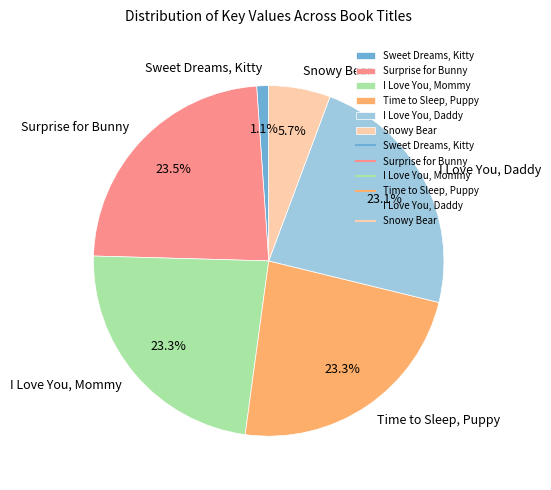

What is the ratio of the value at Sweet Dreams, Kitty to the value at Snowy Bear?

0.2